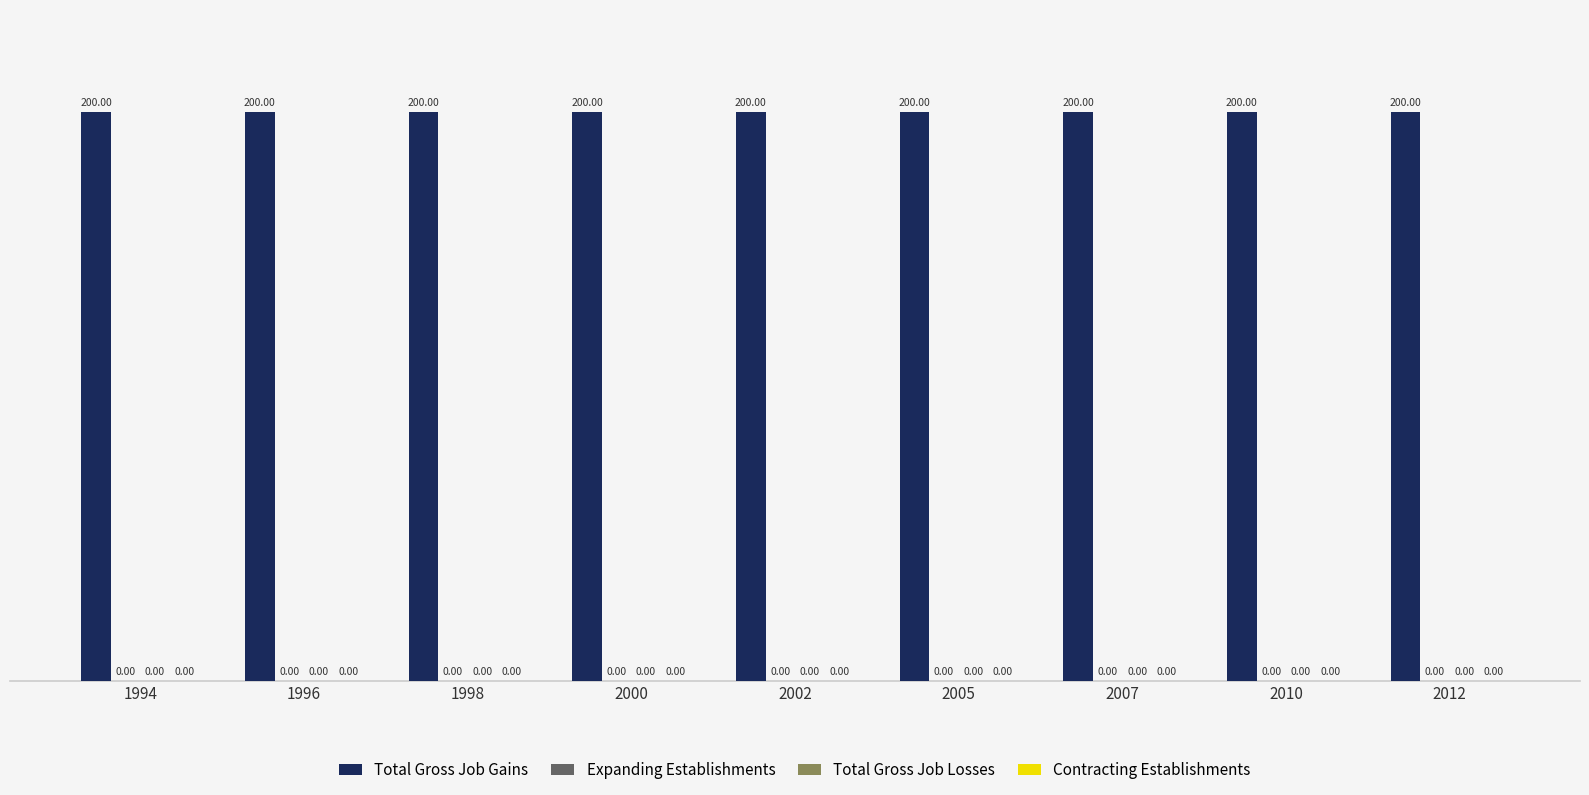

What is the total value across all series at 2002?

200